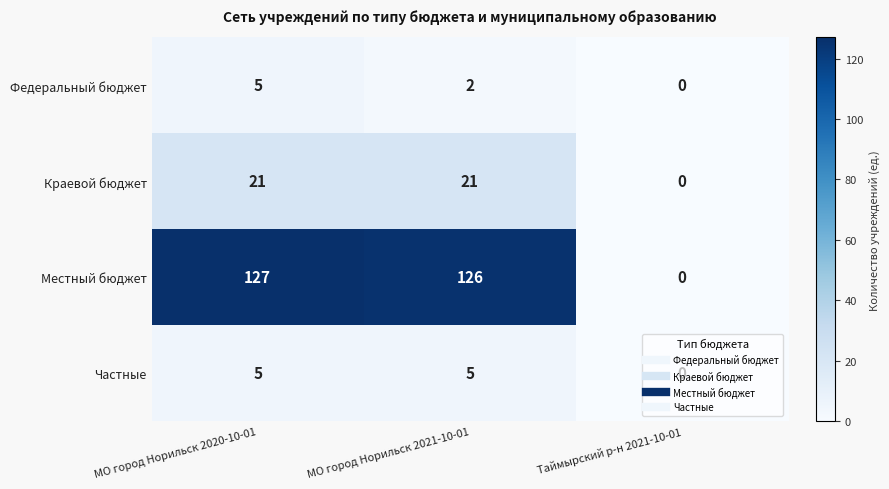

What is the difference between the Частные values at Таймырский р-н 2021-10-01 and МО город Норильск 2020-10-01?

5